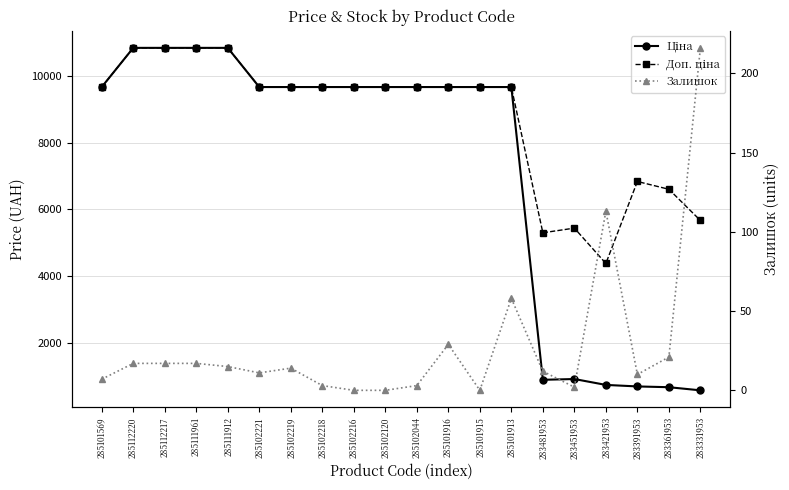

Which category has the highest value in the Залишок series?

283331953